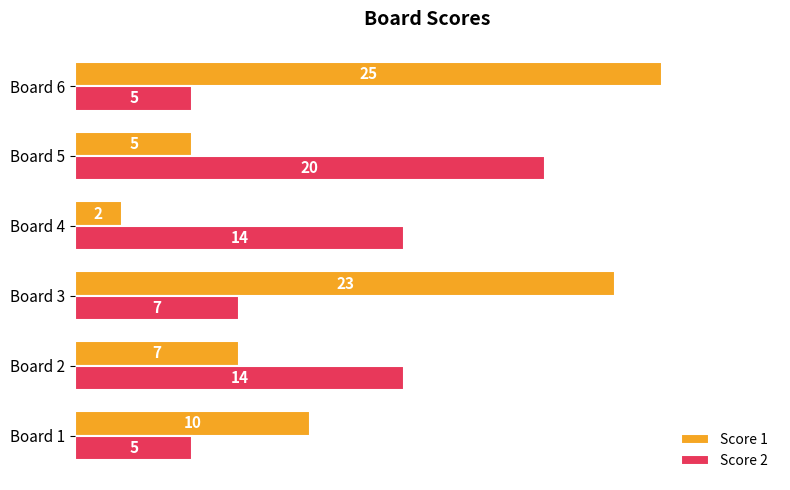

Which label corresponds to the largest value in the chart?

Board 6